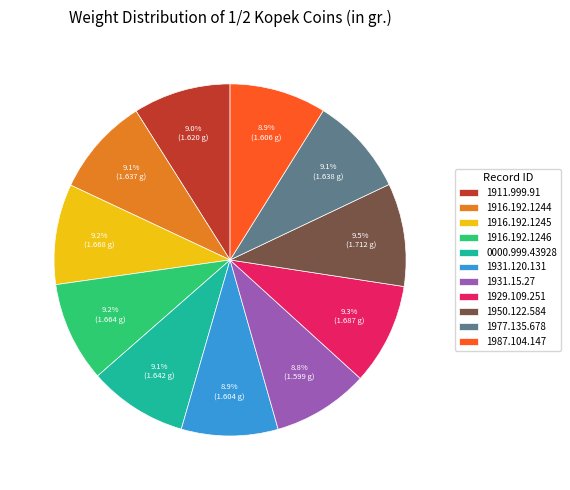

What portion of the pie excludes 1950.122.584?

90.5%